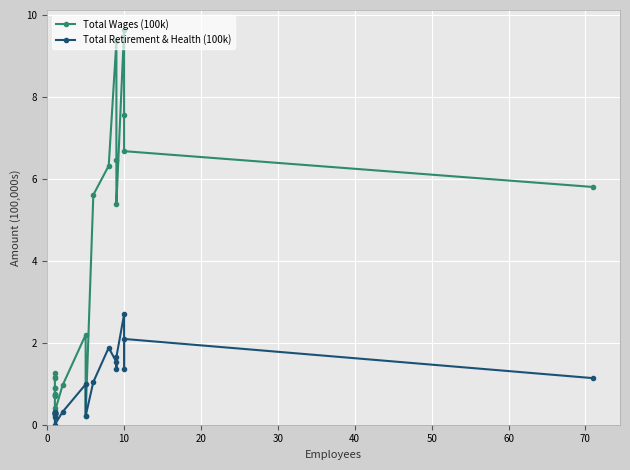

What is the difference between the maximum and minimum values in the Total Retirement & Health (100k) series?

2.7